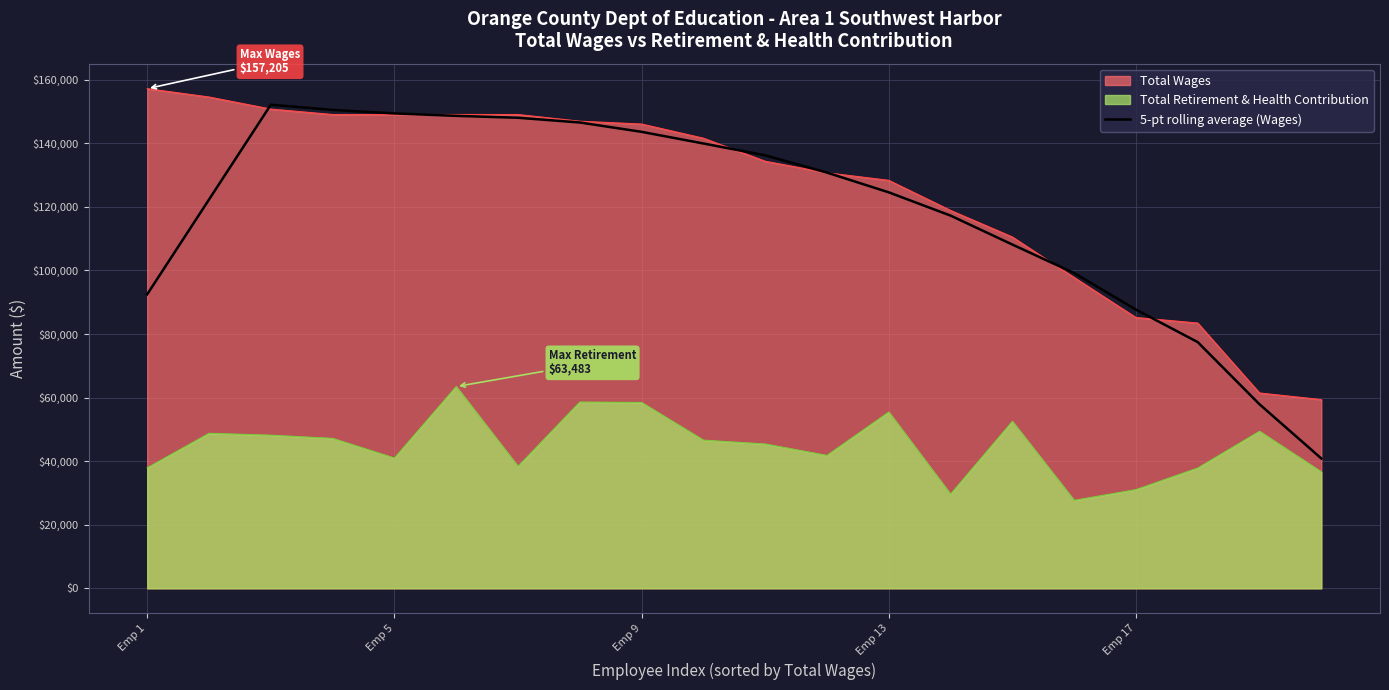

What is the sum of all values?

2373855.2